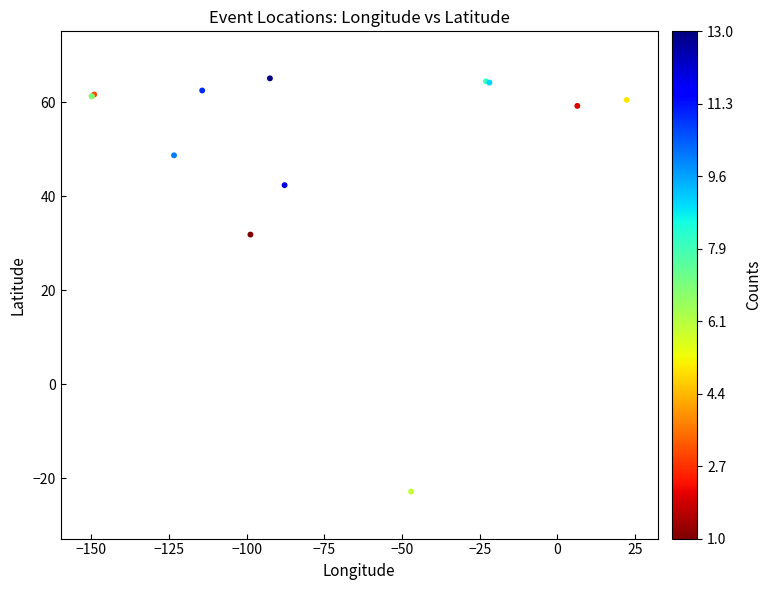

What Y value in the scatter plot is closest to 21?

31.8